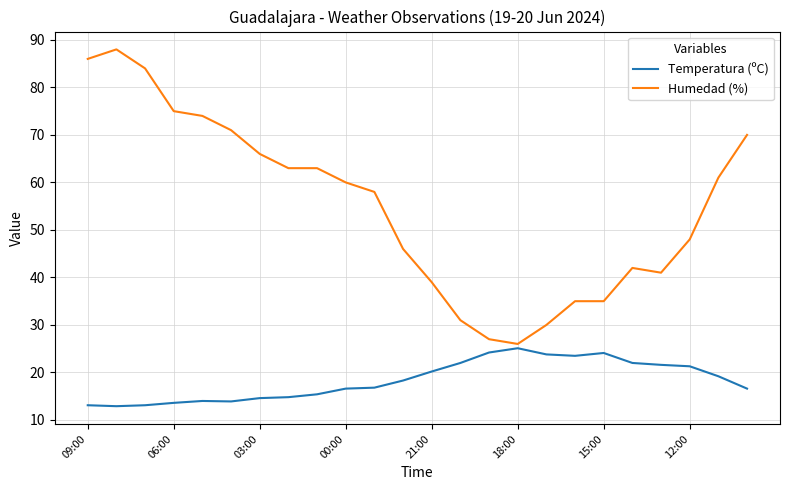

What is the average value of the Humedad (%) series?

55.0